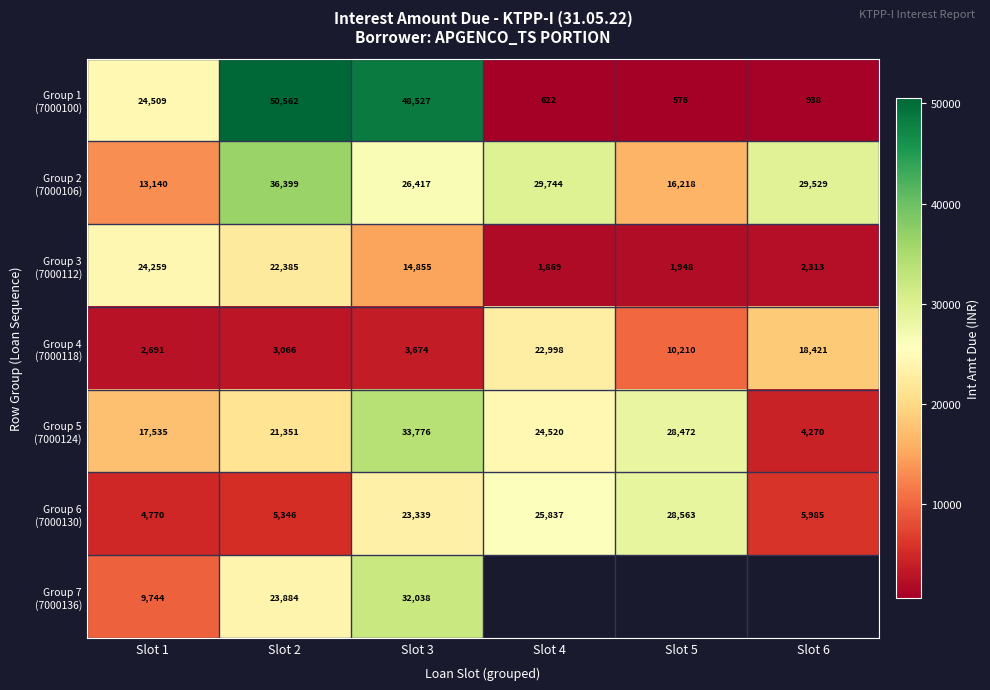

The Group 7 (7000136) series shows 32038.4 at Slot 3. True or false?

True